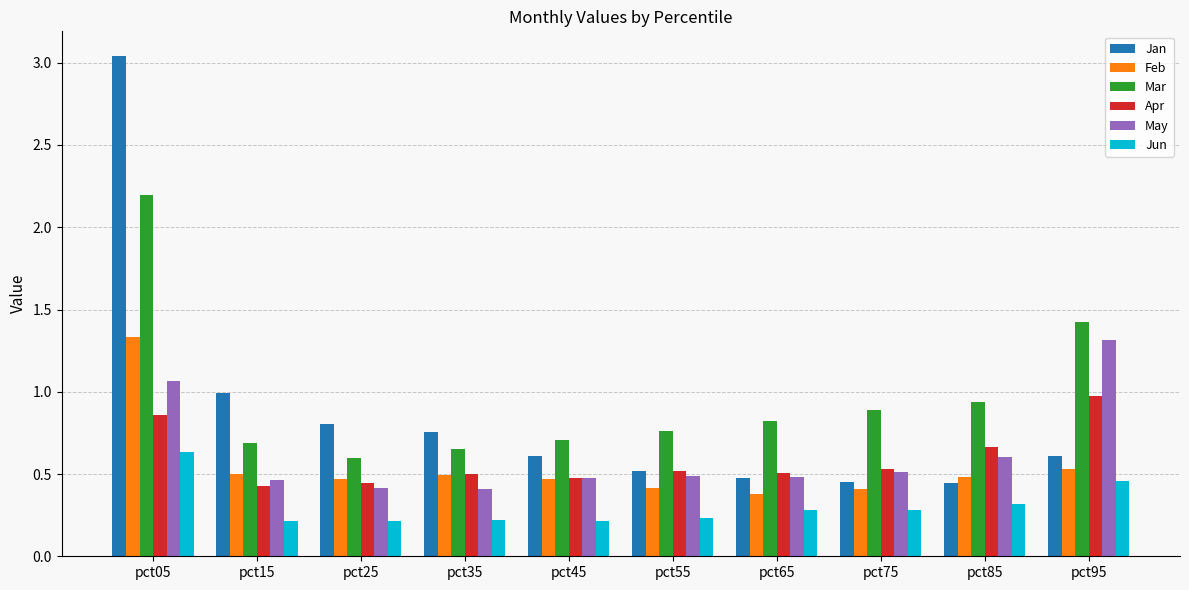

True or false: May has a value of 0.4 at pct25.

True